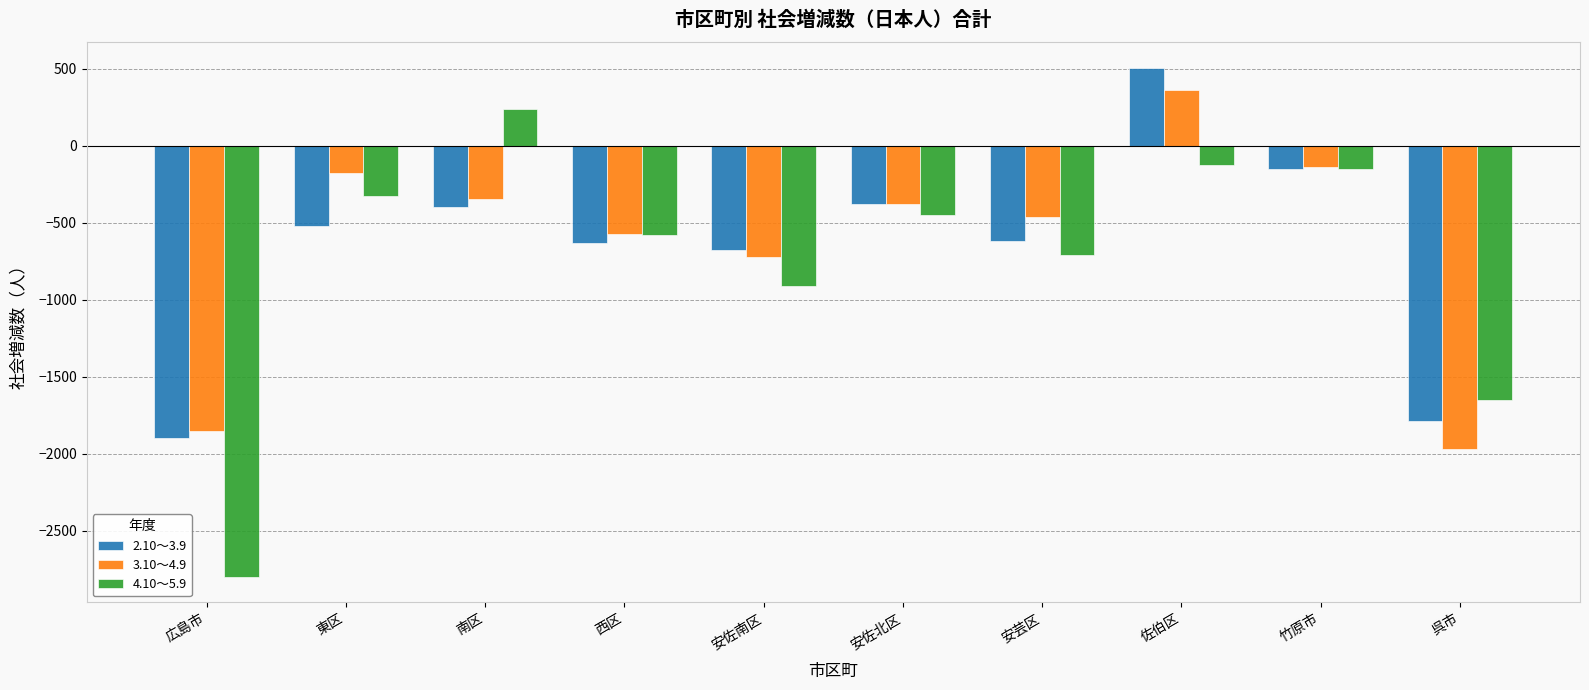

At 広島市, list the series in order from smallest to largest.

4.10～5.9, 2.10～3.9, 3.10～4.9